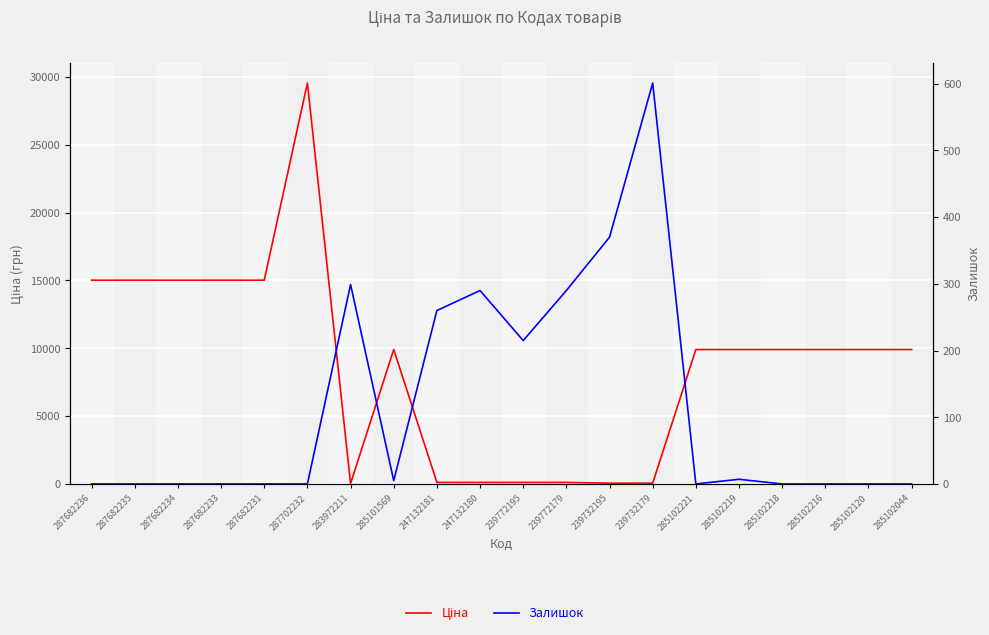

What is the label of the 10th point from the right?

239772195